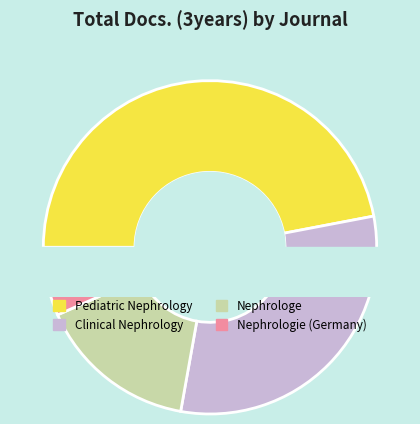

To the nearest percent, what portion does Pediatric Nephrology represent?

47%